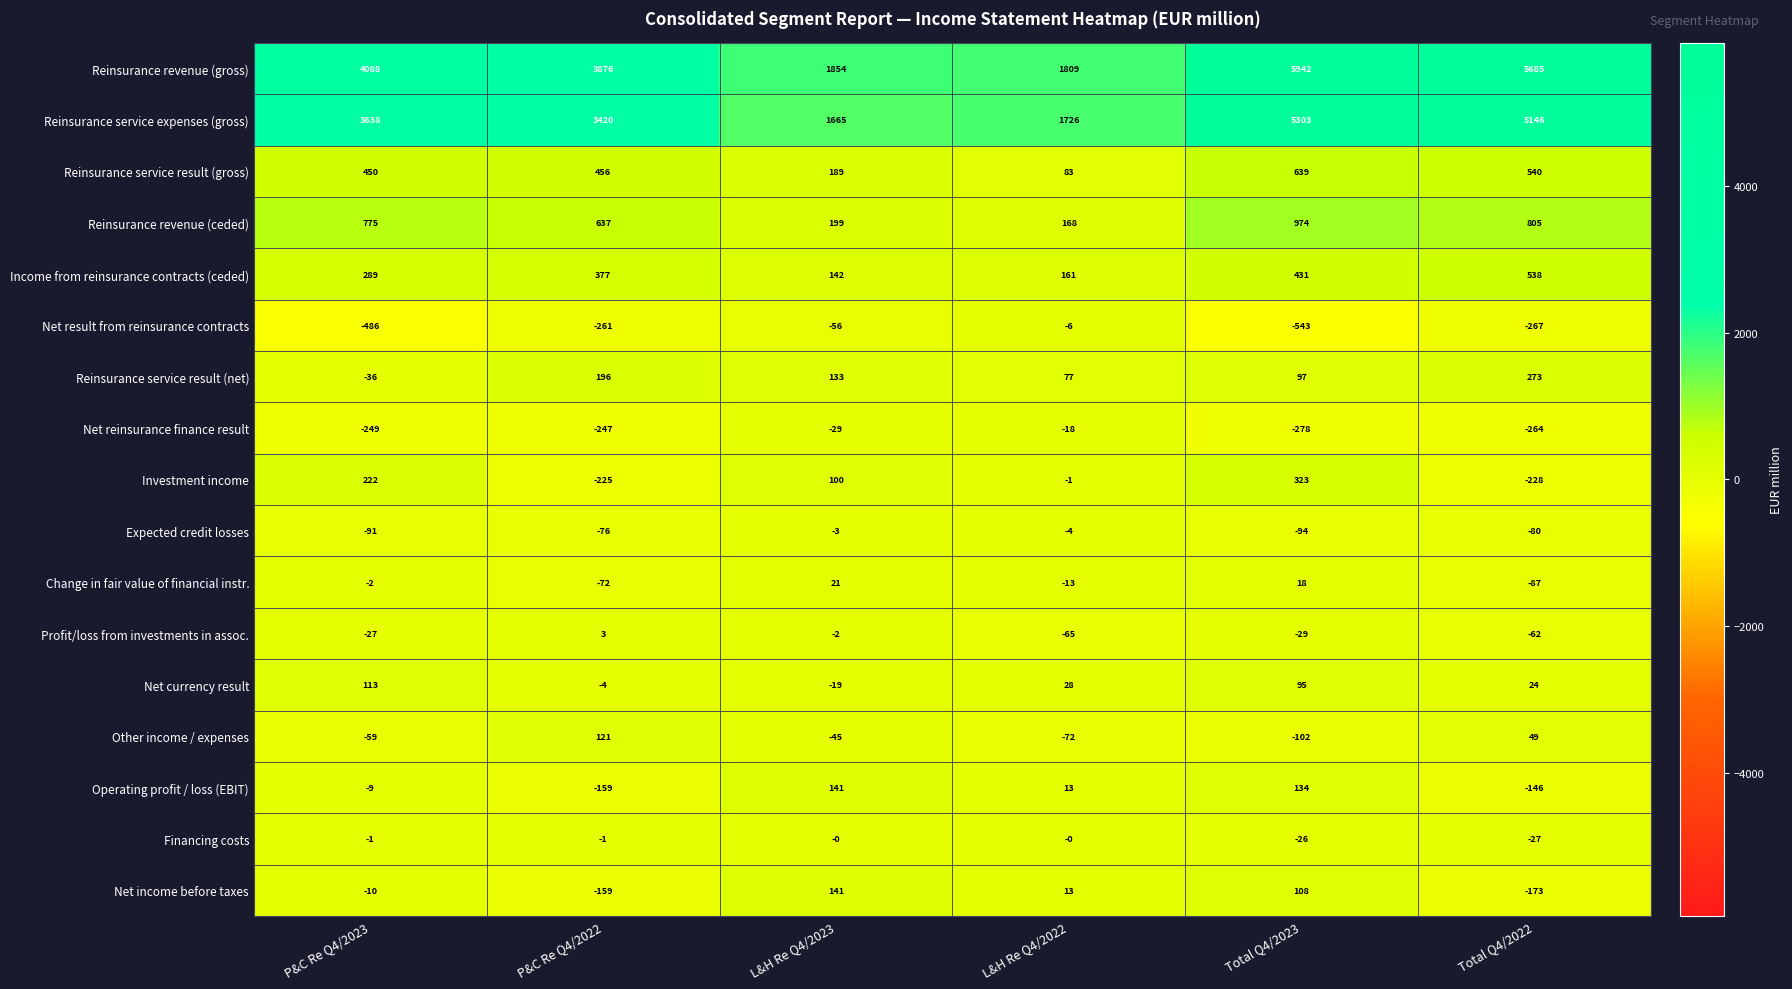

Where does the Profit/loss from investments in assoc. series first go above -27?

P&C Re Q4/2022